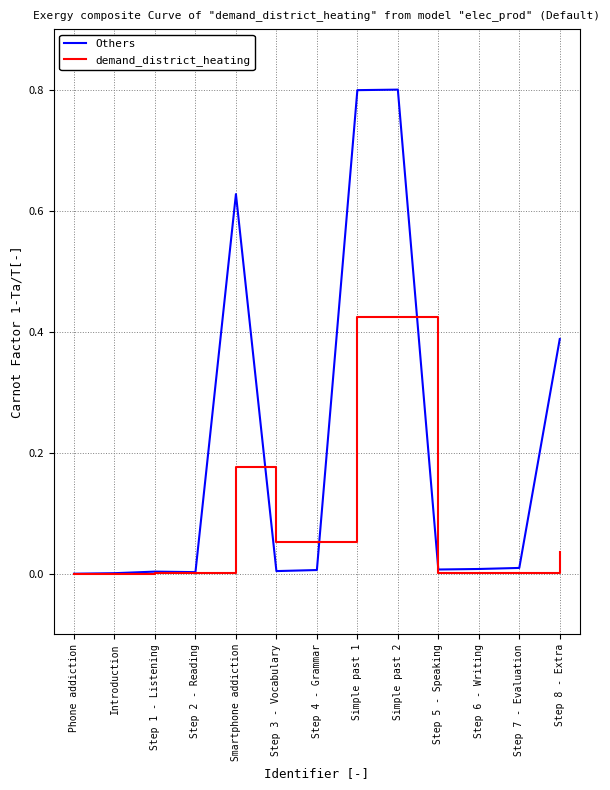

What position from the left is Phone addiction?

1